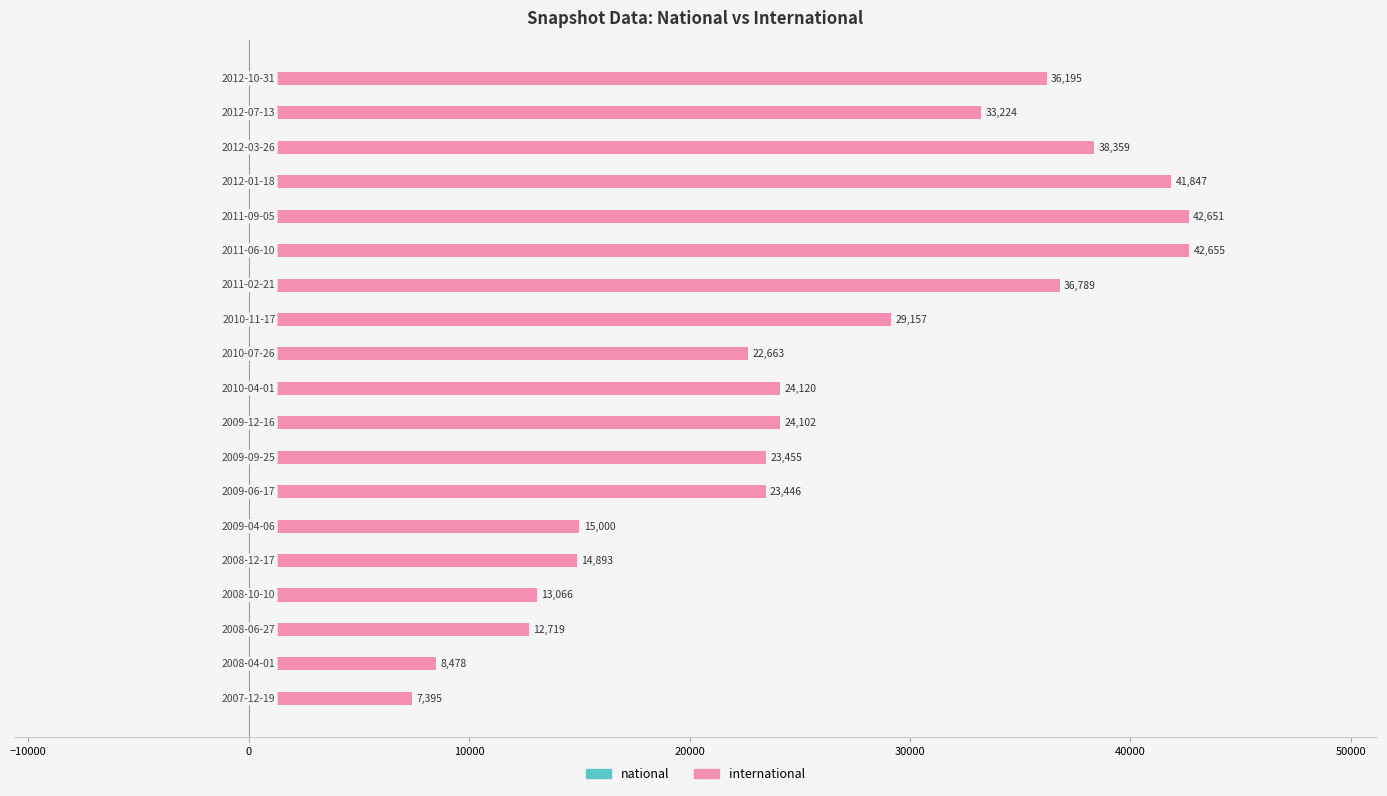

What is the smallest value displayed?

7395